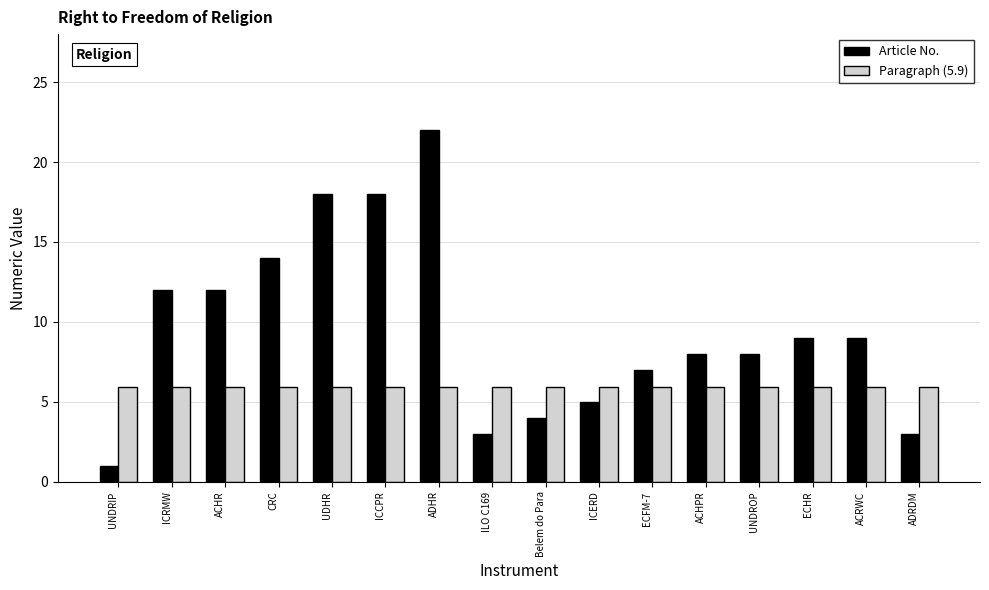

Between ICERD and ECFM-7, which series saw the biggest shift?

Article No.